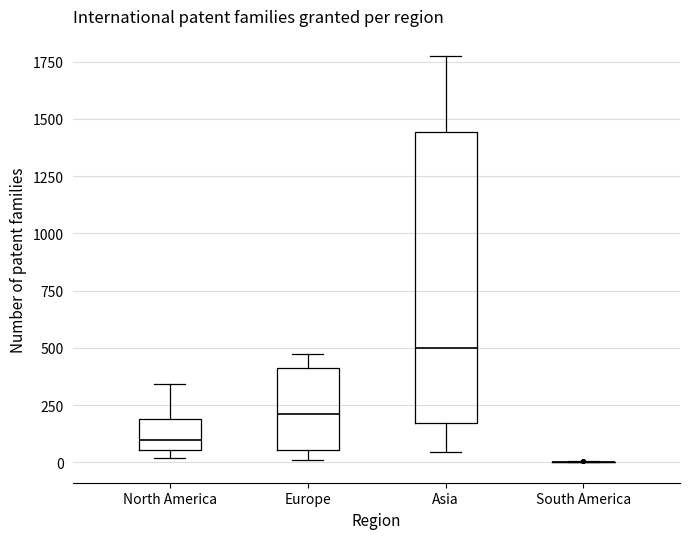

Reading left to right, transcribe this box plot: for each box, give where its median line is, the range the box spans, and where its two whiskers end, as read against the y-axis. The values are not printed on the chart, so give them approximately, as read against the axis.

North America: median 100, box 50 to 200, whiskers 0 to 350
Europe: median 200, box 50 to 400, whiskers 0 to 500
Asia: median 500, box 150 to 1450, whiskers 50 to 1750
South America: box collapsed to a line at 0, whiskers 0 to 0